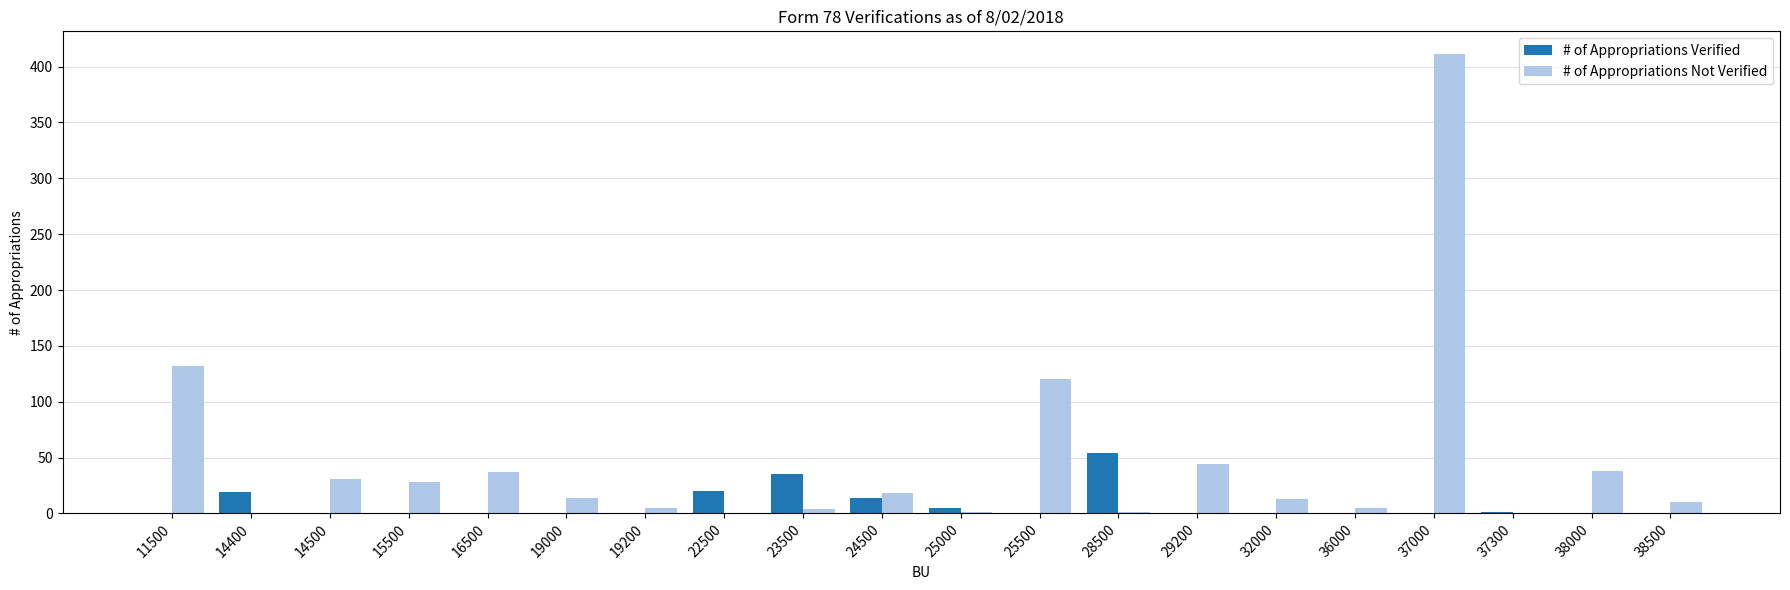

What is the sum of the # of Appropriations Verified values at 14500 and 24500?

14